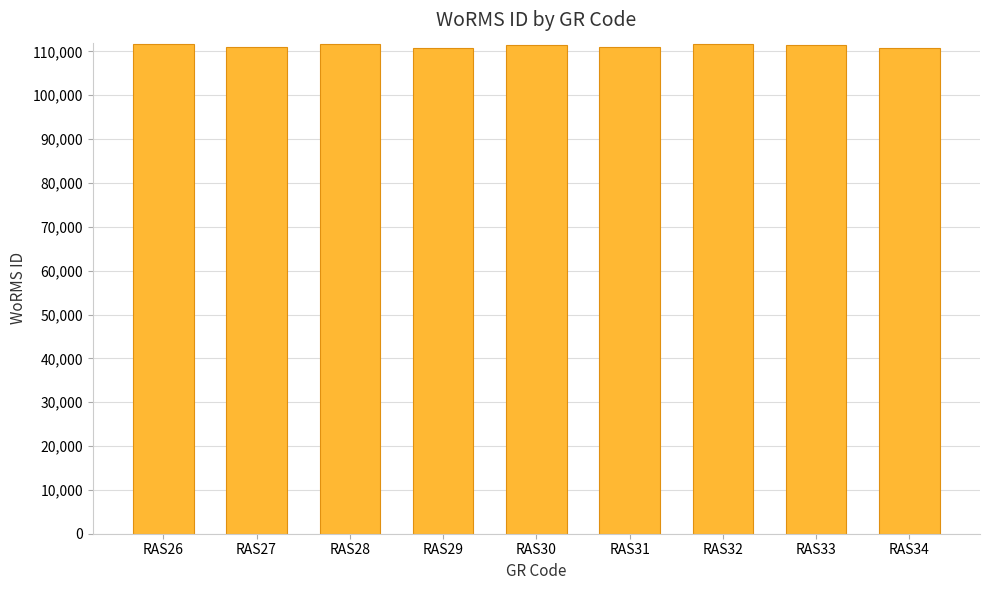

True or false: the data shows 111411 at RAS33.

True